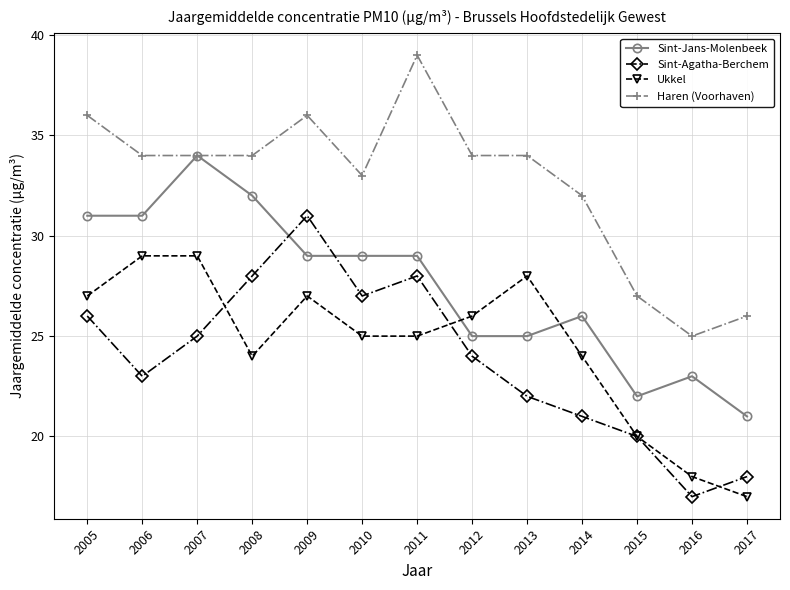

The Sint-Agatha-Berchem series shows 28 at 2011. True or false?

True